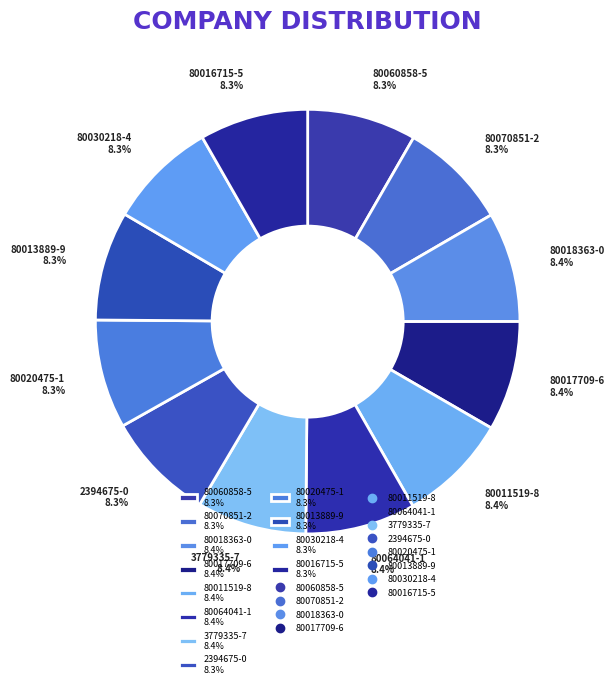

Is there a majority slice in this chart?

No